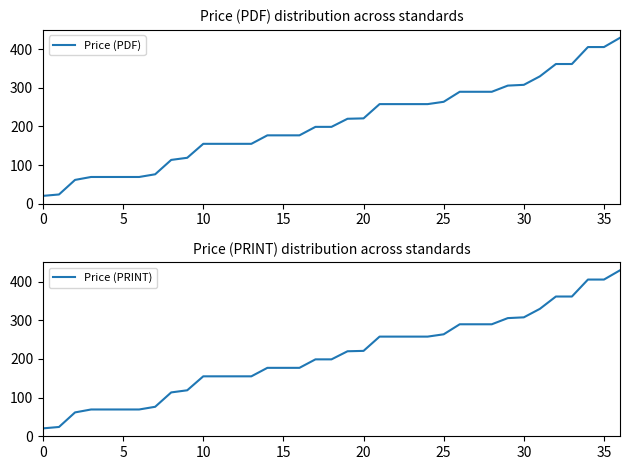

Is this an area chart (filled region under the line)?

No